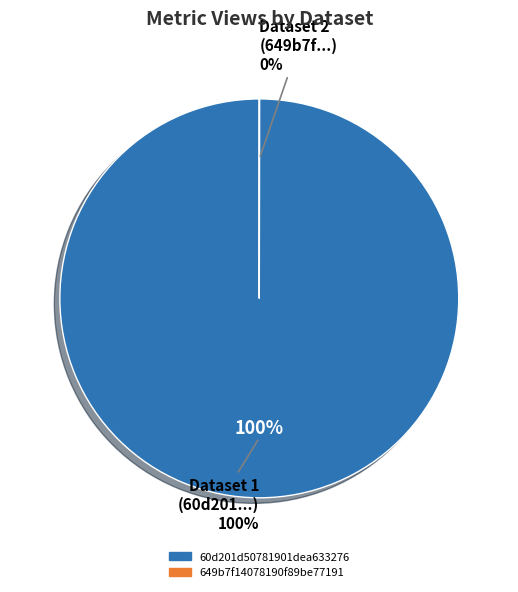

True or false: 60d201d50781901dea633276 accounts for 99% of the total.

False